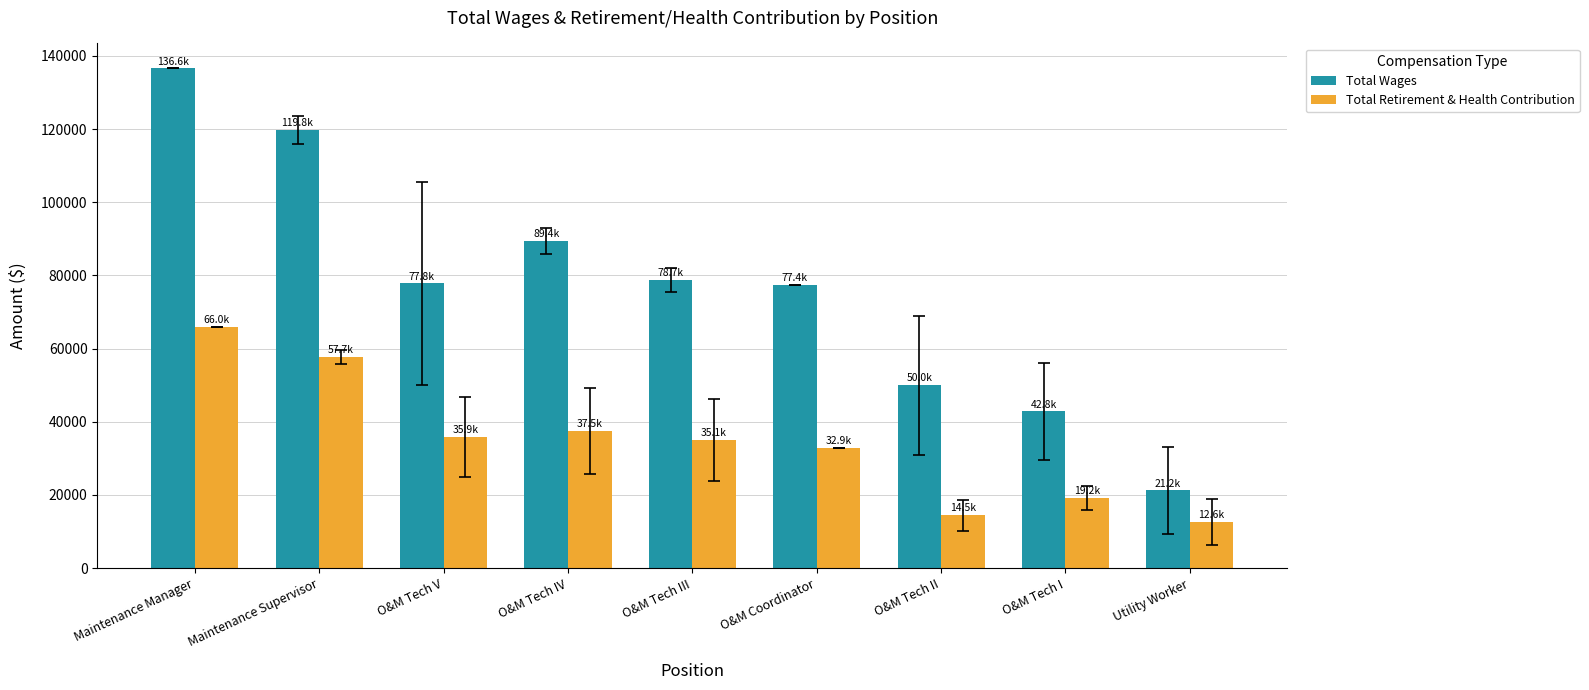

At how many categories does at least one series exceed 116014?

2